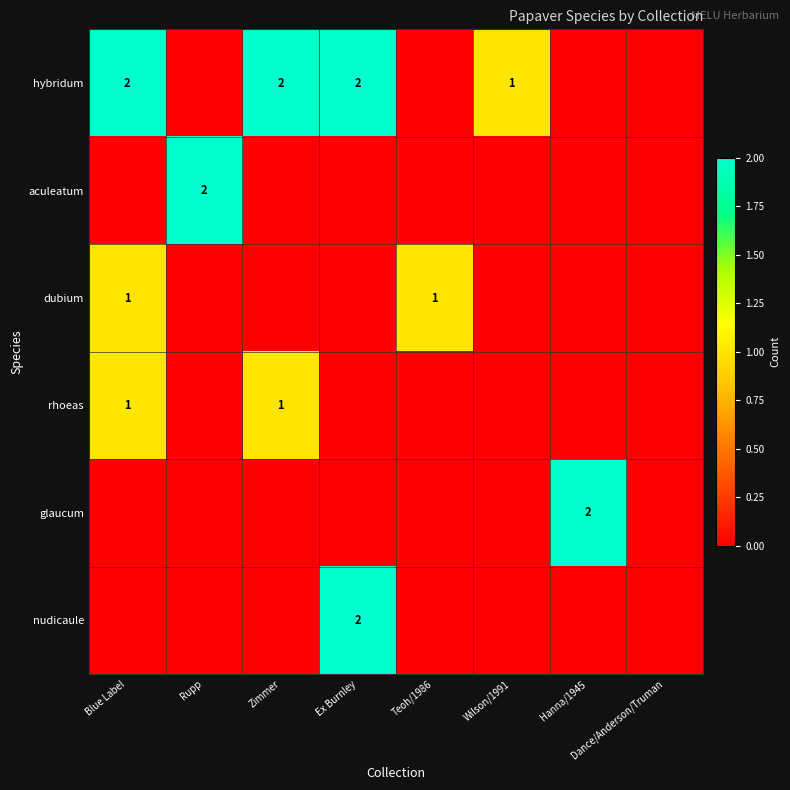

Is it true that aculeatum equals 1 at Rupp?

False